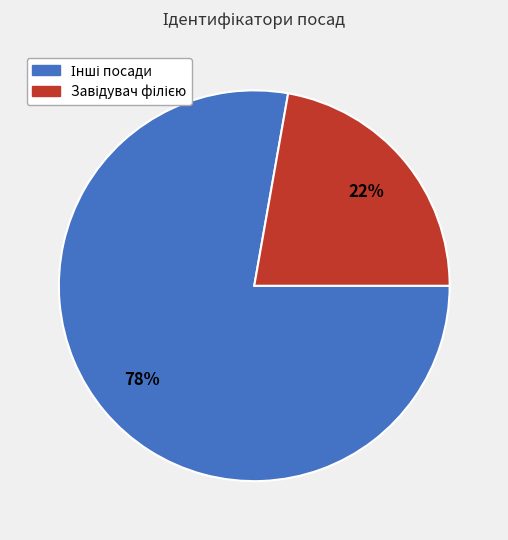

To the nearest percent, what is the average slice percentage?

50%